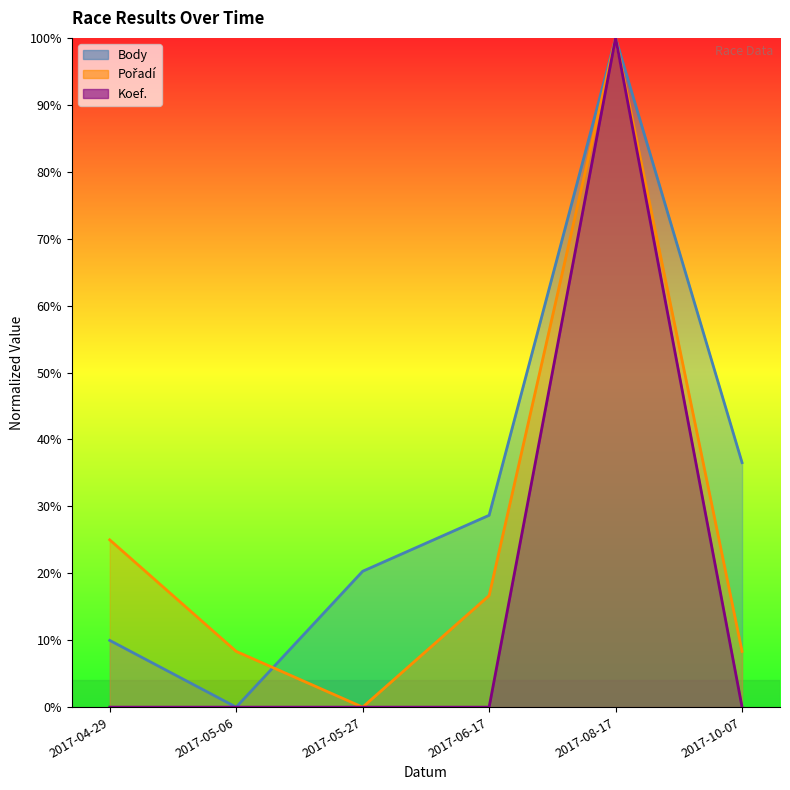

True or false: Koef. has a value of 35.5 at 2017-06-17.

False